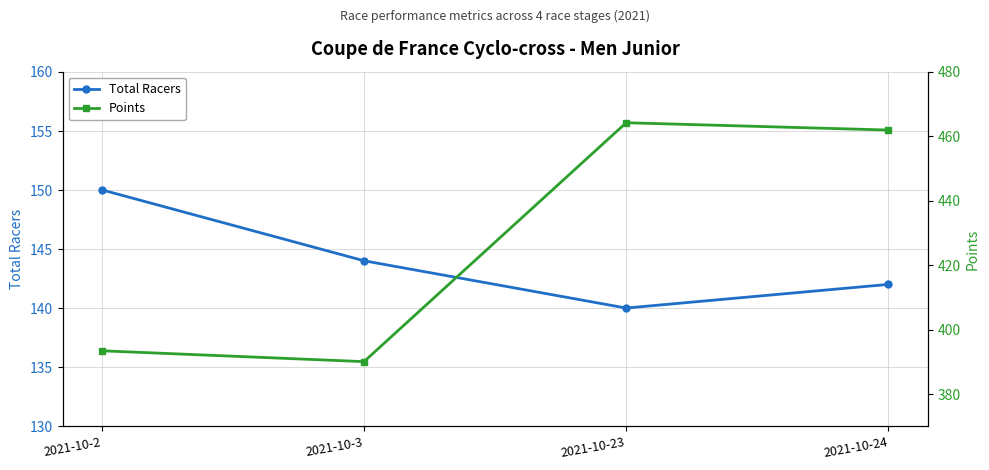

What is the sum of all Points values?

1709.5